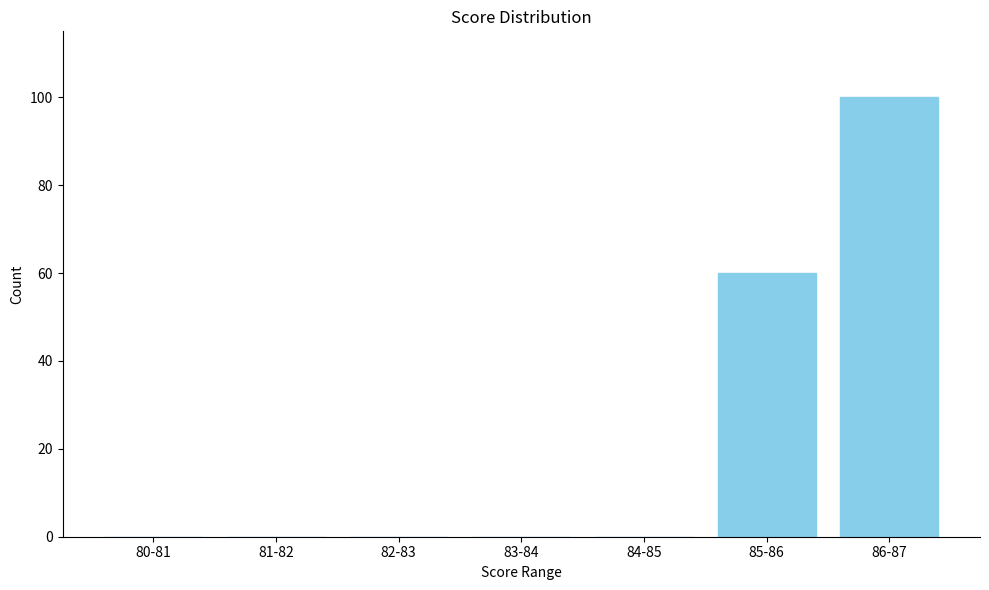

Reading left to right, transcribe all the data shown in this chart.

80-81=0	81-82=0	82-83=0	83-84=0	84-85=0	85-86=60	86-87=100